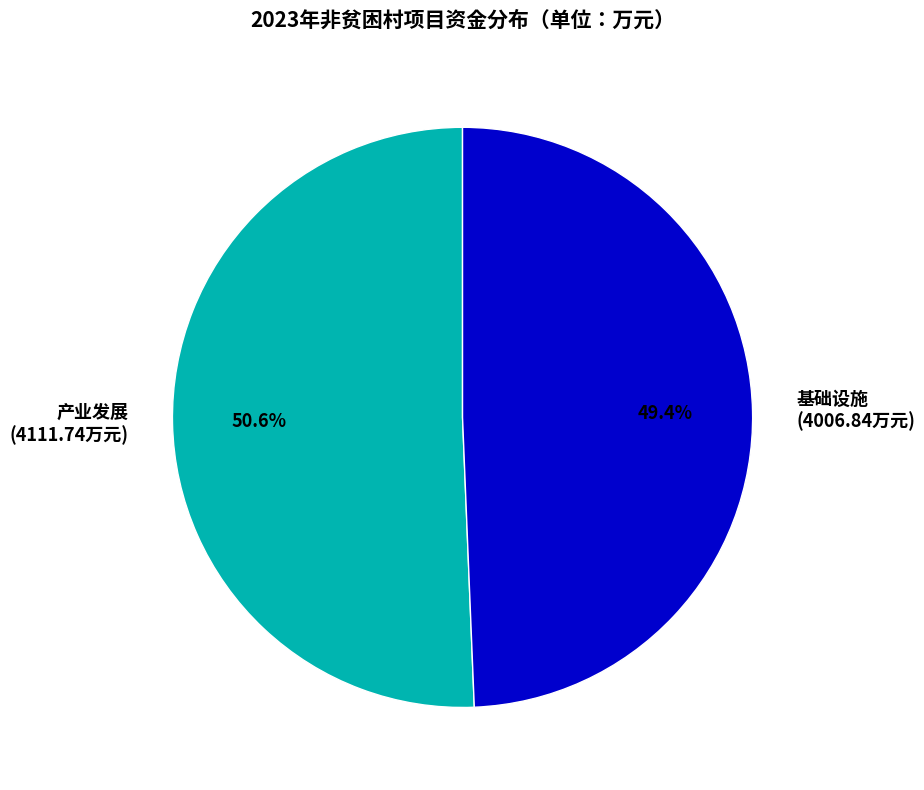

To the nearest percent, what is the combined percentage of 产业发展 and 基础设施?

100%